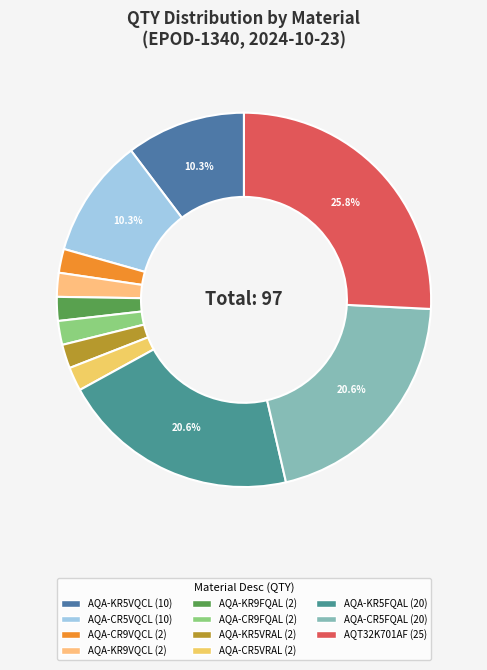

How many segments does this pie chart have?

11